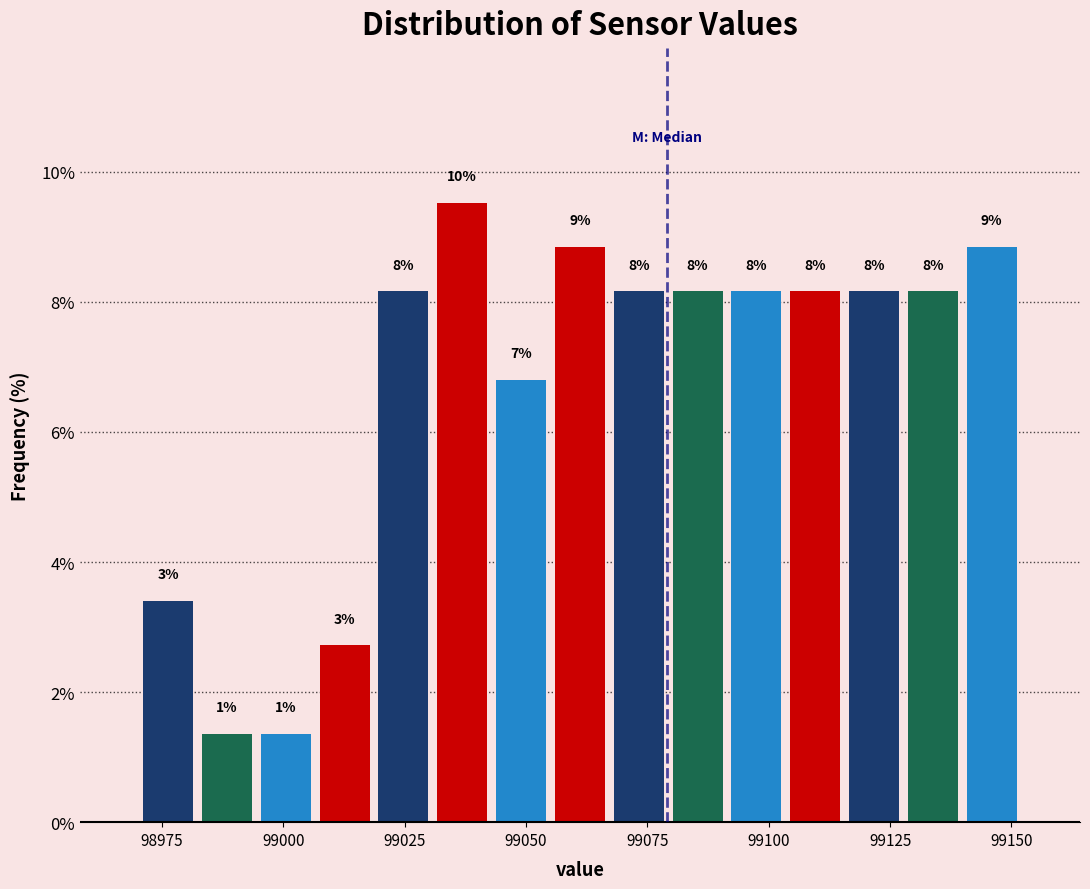

Around what value on the x-axis is the tallest bar? Give the approximate position of its centre, as read against the axis.

99035